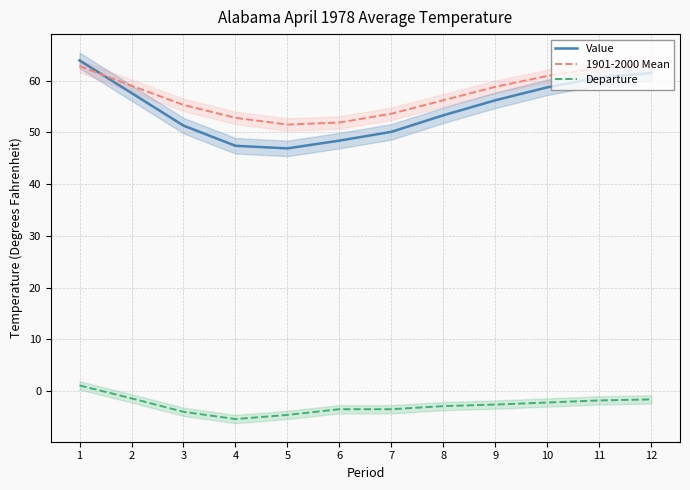

Is this an area chart (filled region under the line)?

No